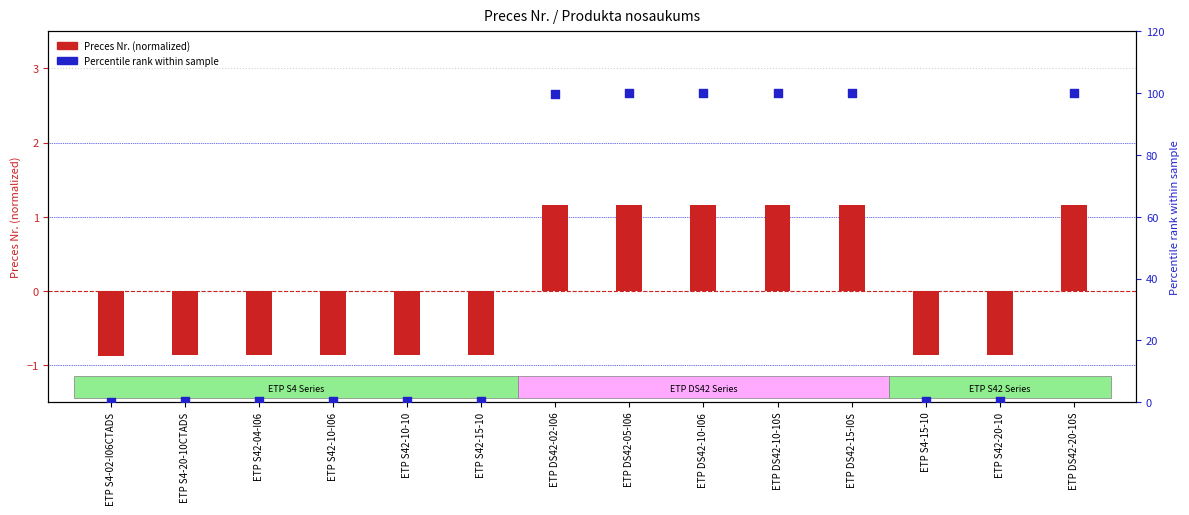

What is the total value across all series at ETP DS42-15-I0S?

101.1